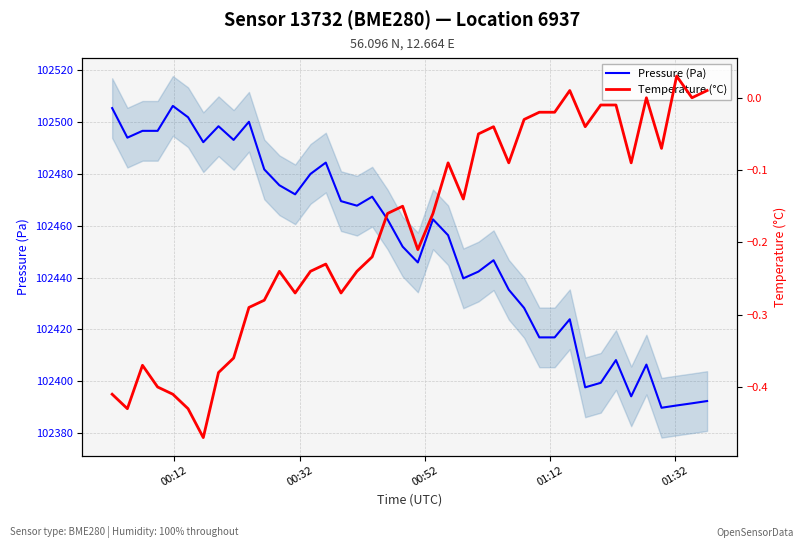

Is it true that Pressure (Pa) equals 20635.2 at 16?

False